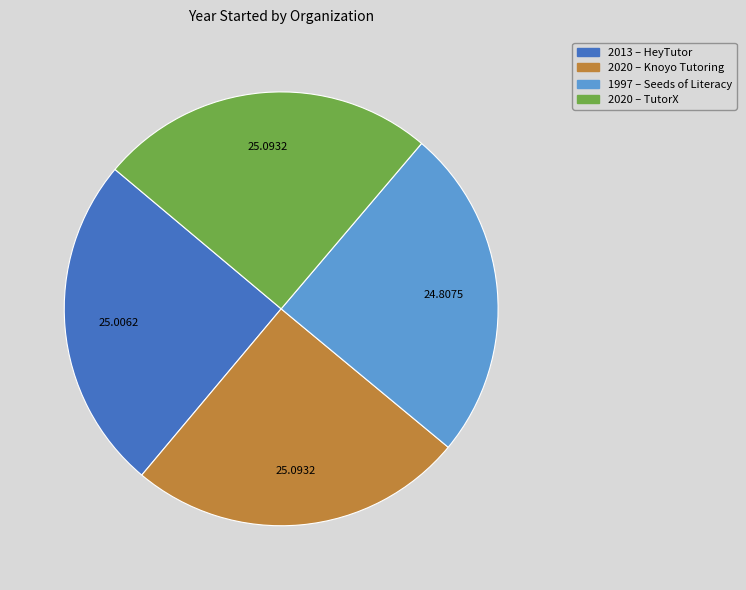

Is there any slice that represents more than half of the pie?

No